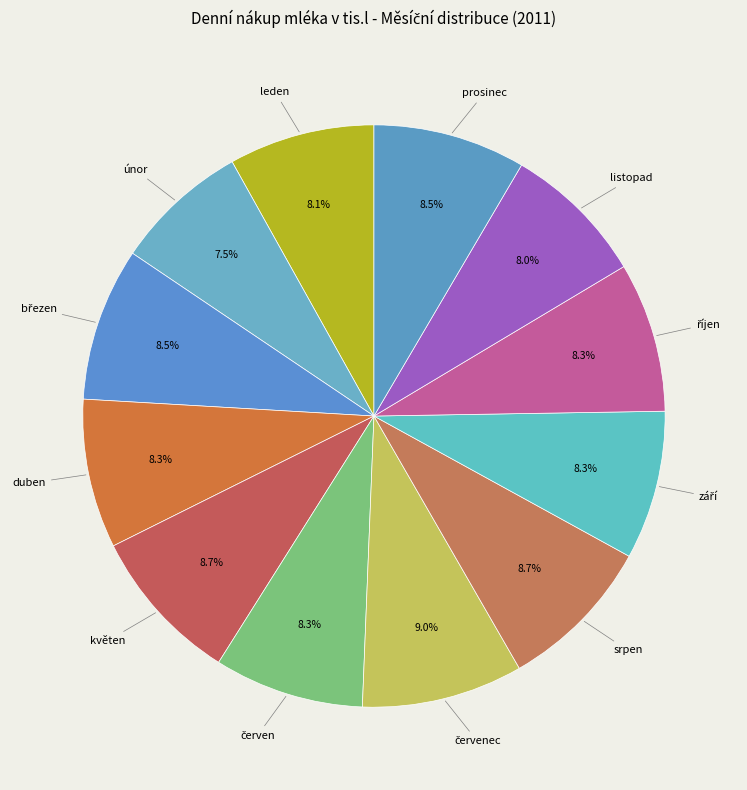

To the nearest percent, what is the average slice percentage?

8%